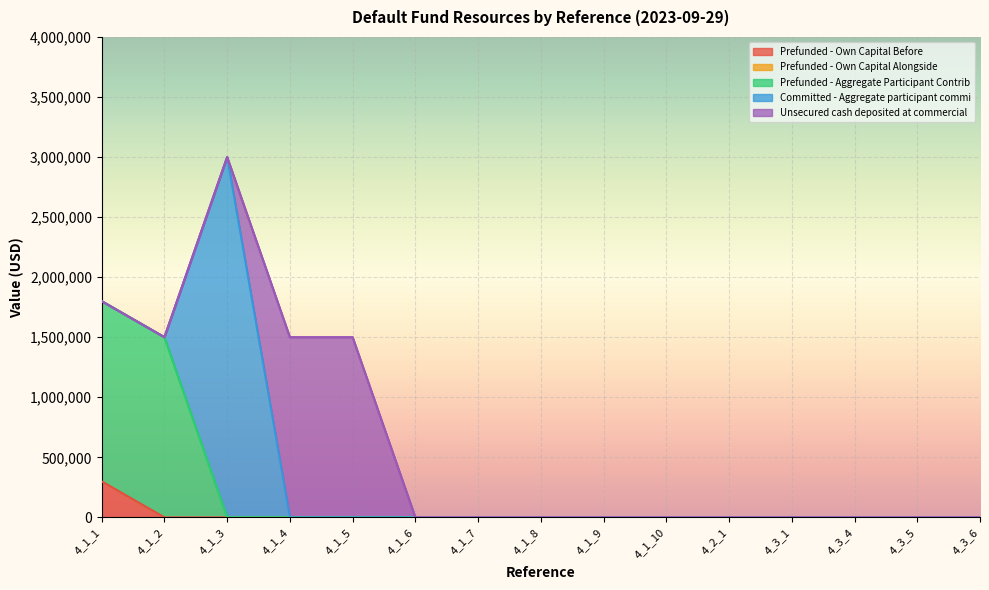

What is the label of the 14th point from the left?

4_3_5